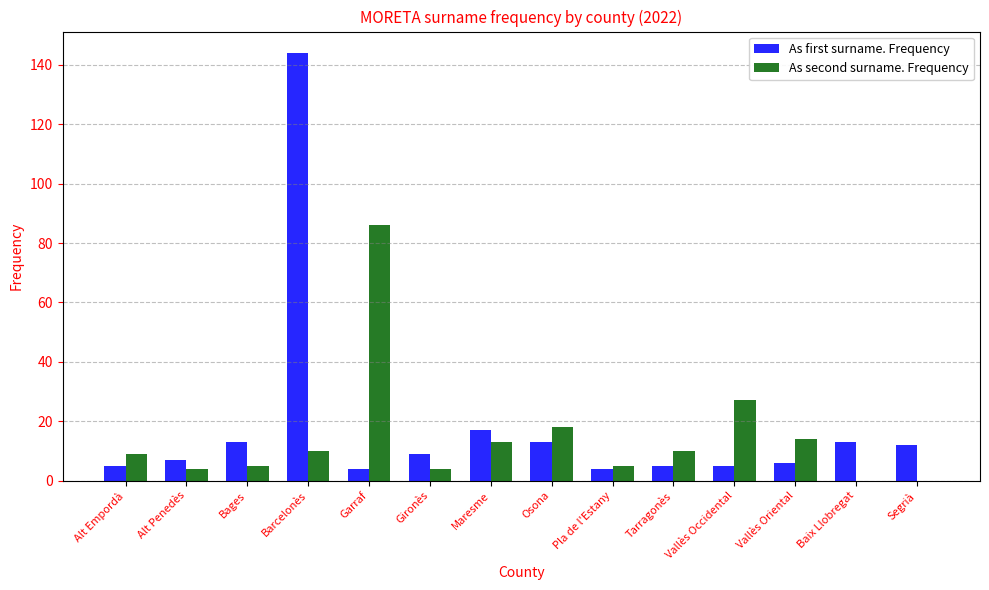

True or false: As second surname. Frequency has a value of 5 at Bages.

True